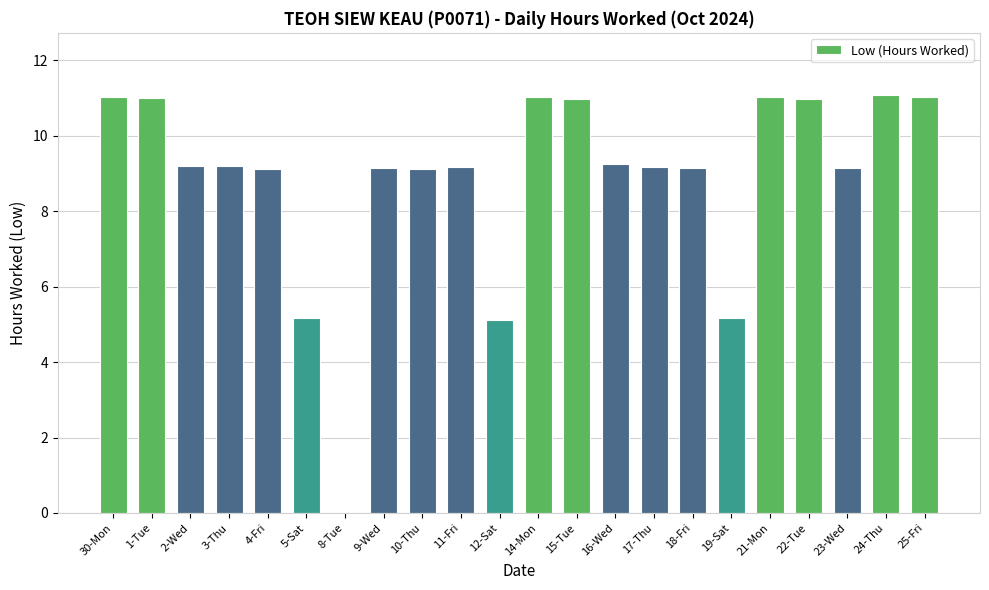

The chart shows a value of 4.2 at 14-Mon. True or false?

False